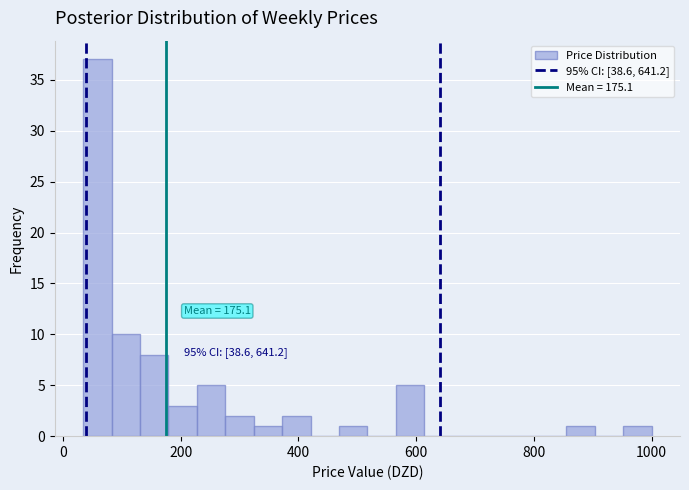

Around what value on the x-axis is the tallest bar? Give the approximate position of its centre, as read against the axis.

60